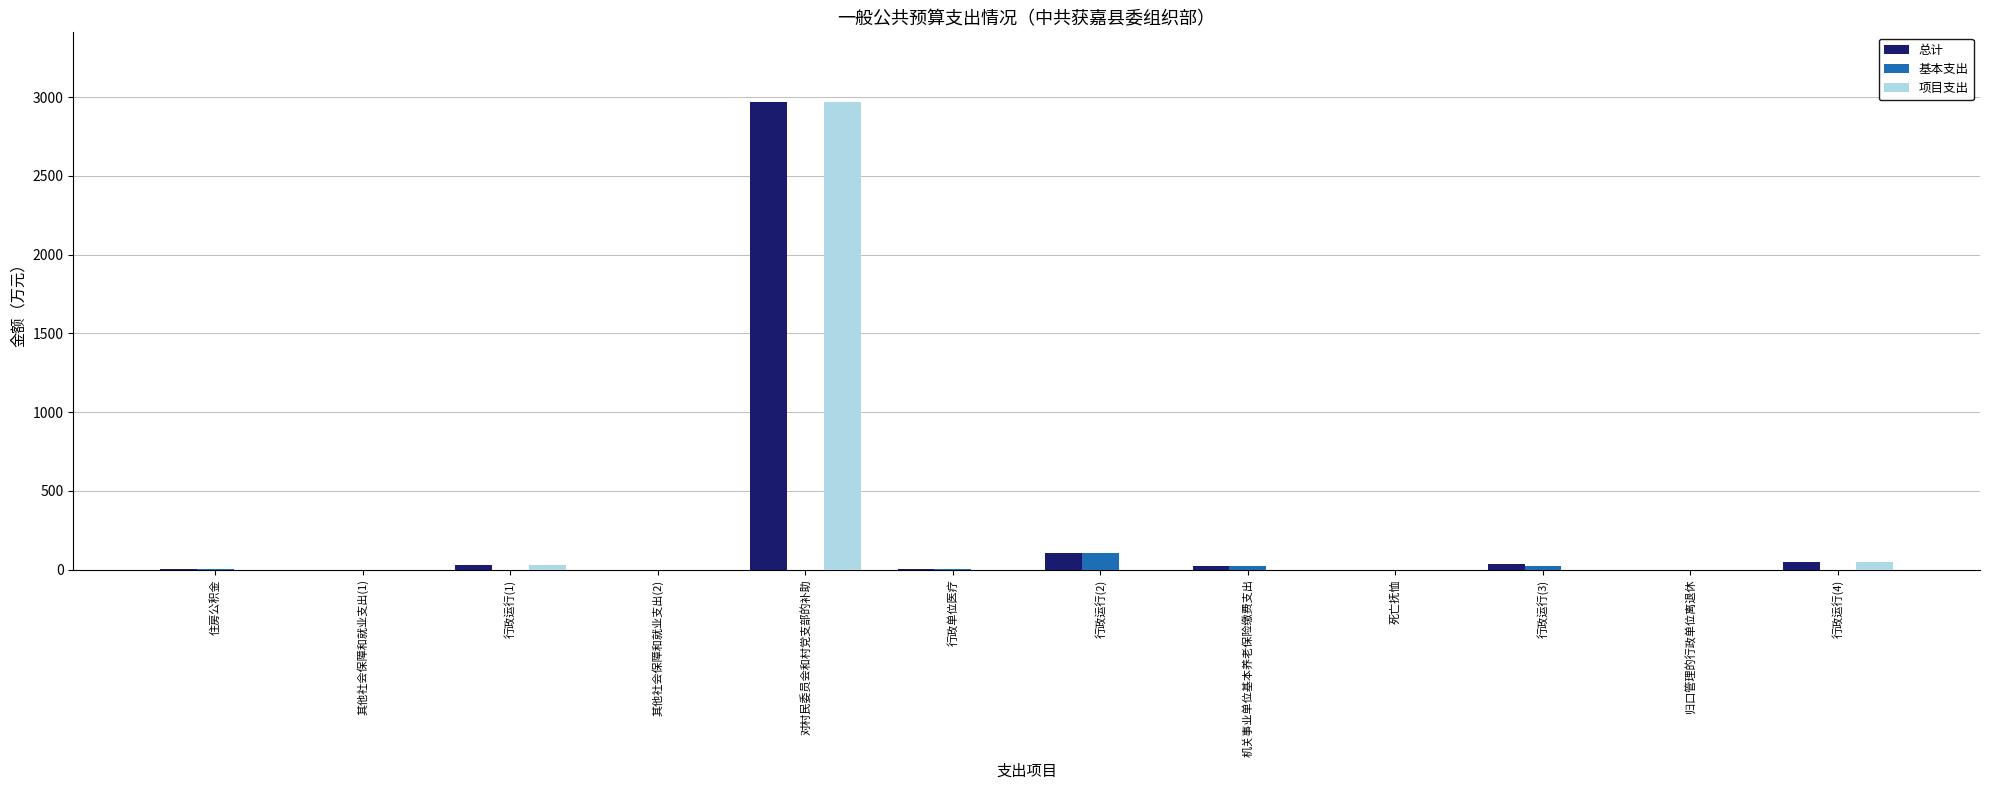

Is it true that 项目支出 equals 0.0 at 行政运行(2)?

True